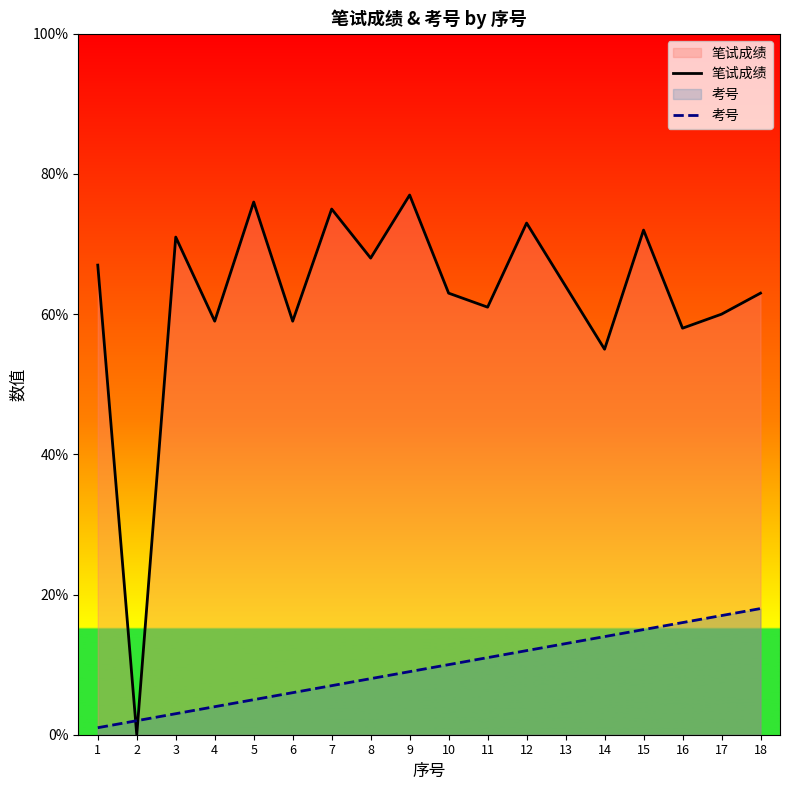

Reading left to right, list all the values displayed in this chart.

笔试成绩: 1=67	2=0	3=71	4=59	5=76	6=59	7=75	8=68	9=77	10=63	11=61	12=73	13=64	14=55	15=72	16=58	17=60	18=63
考号: 1=1	2=2	3=3	4=4	5=5	6=6	7=7	8=8	9=9	10=10	11=11	12=12	13=13	14=14	15=15	16=16	17=17	18=18